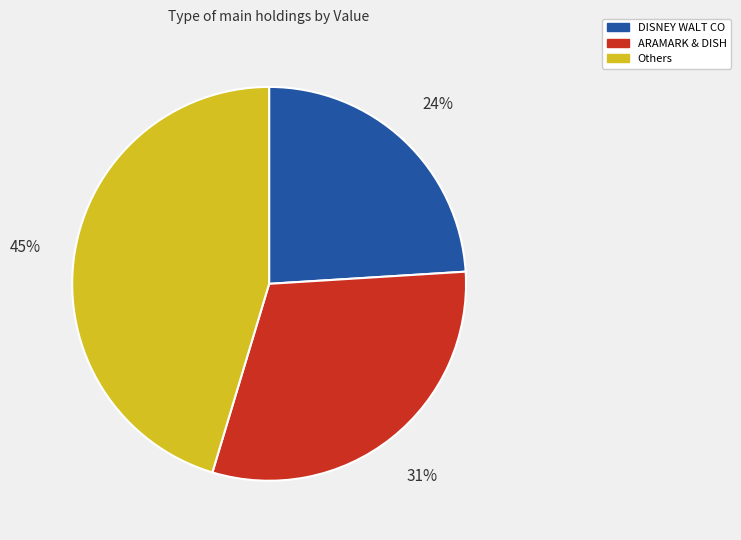

Does any single category account for the majority?

No